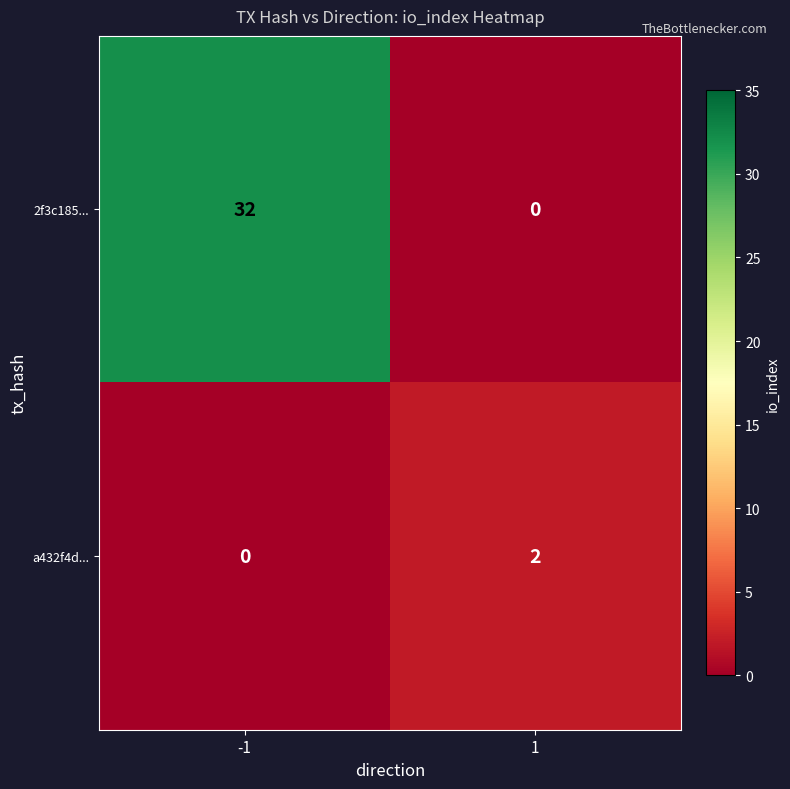

At which category is the sum across all series the highest?

-1